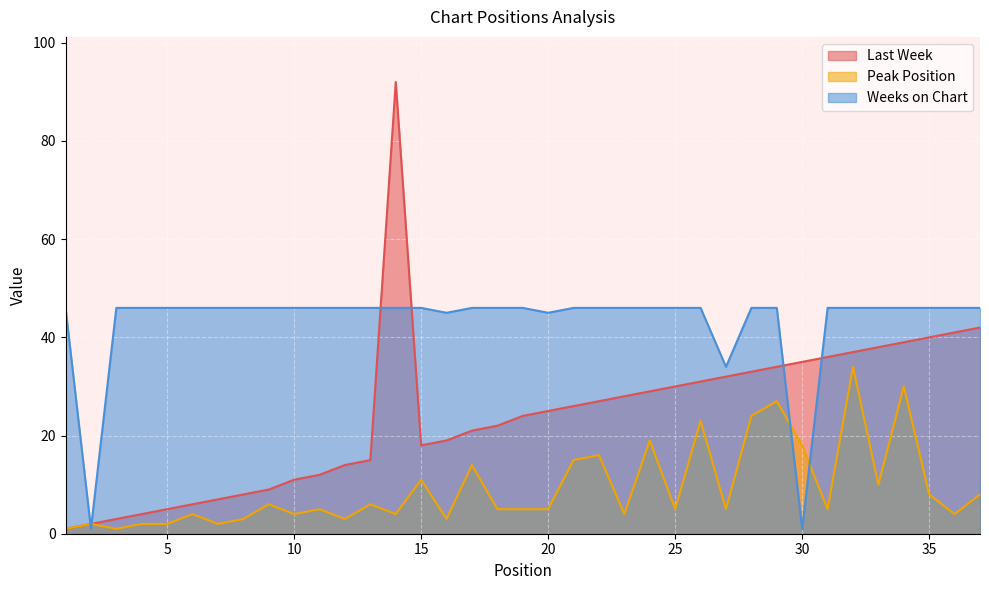

Is the value of Peak Position at 4 greater than the value of Last Week at 30?

No